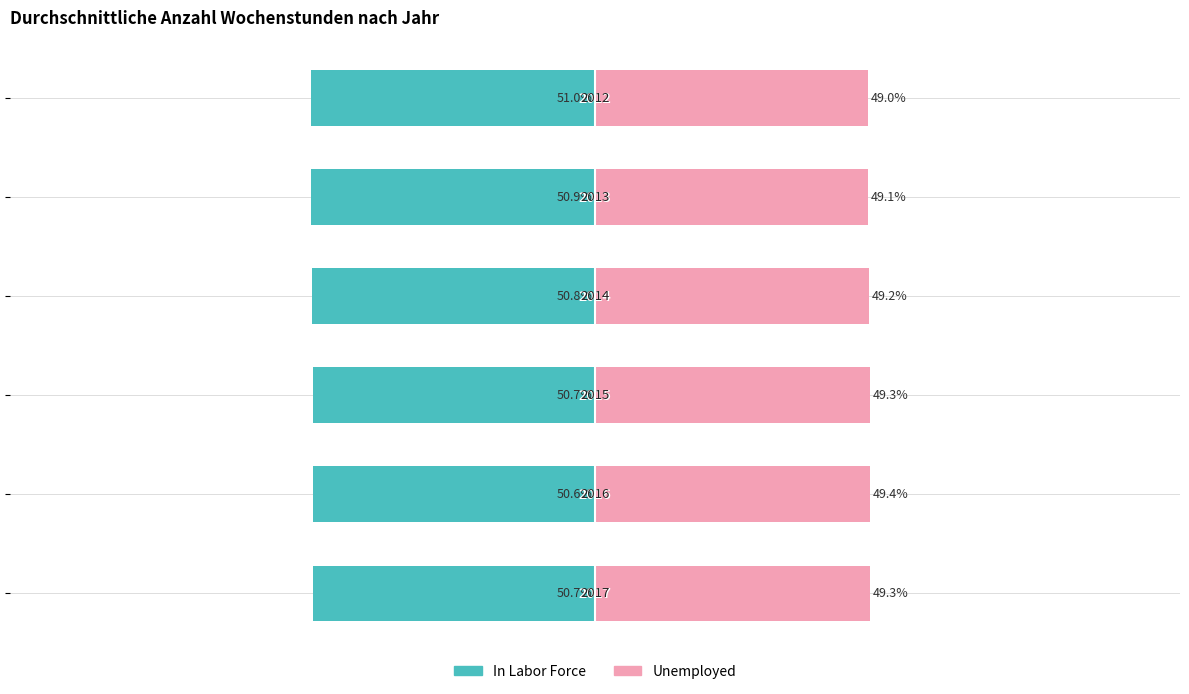

How many bars are there in each group?

2